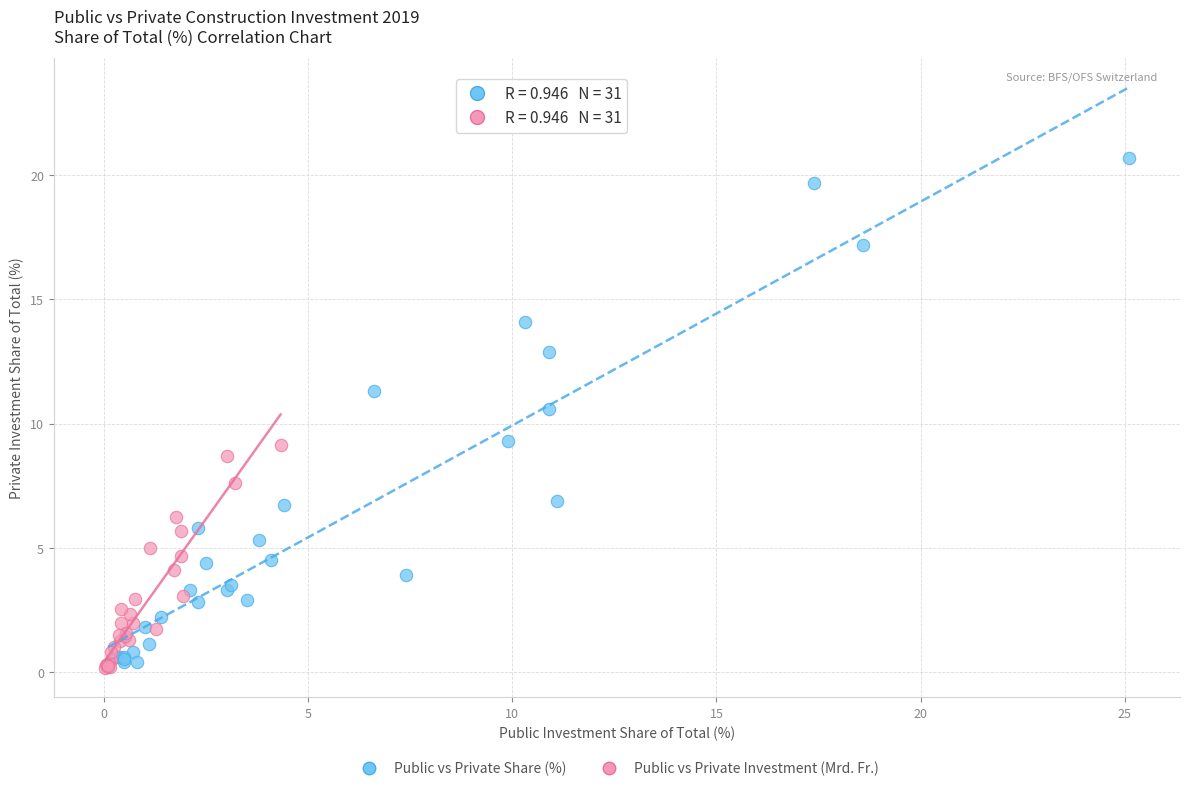

Which series contains the highest Y value?

Public vs Private Share (%)